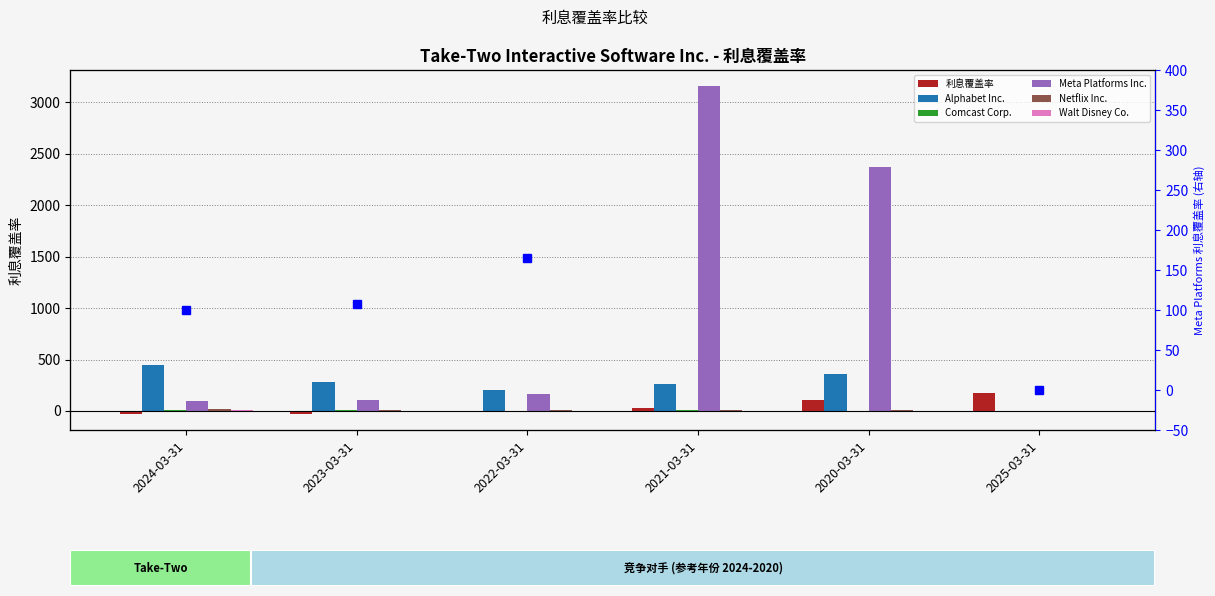

How many negative values does the Walt Disney Co. series have?

1